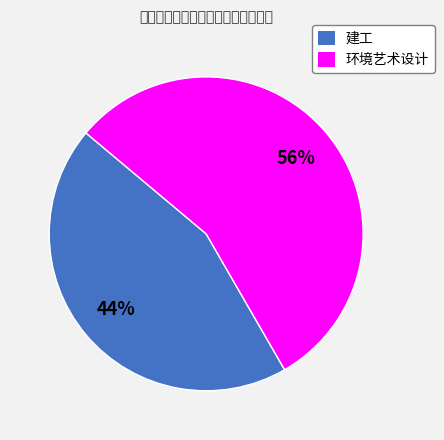

True or false: 建工 accounts for 35% of the total.

False